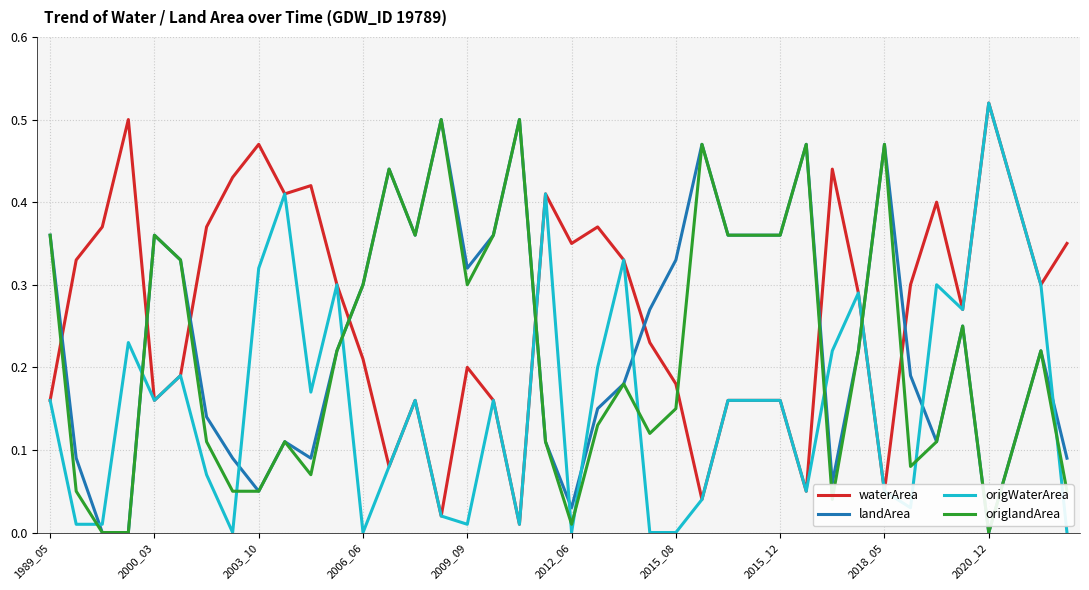

What are all the series names shown in the legend?

waterArea, landArea, origWaterArea, origlandArea